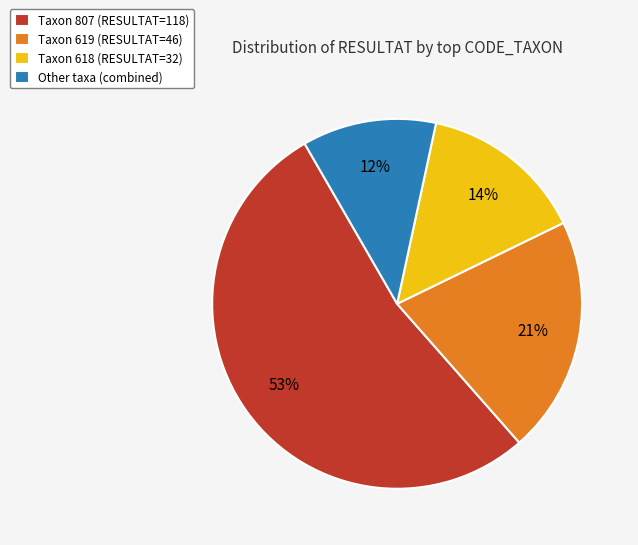

To the nearest percent, what is the average slice percentage?

25%